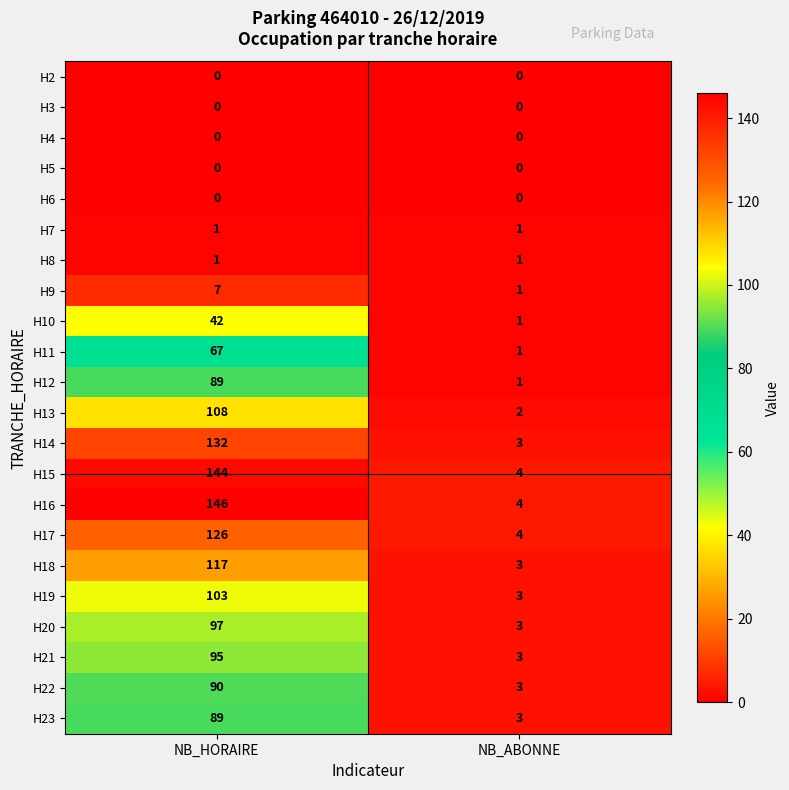

Which series has the largest total across all categories?

H16